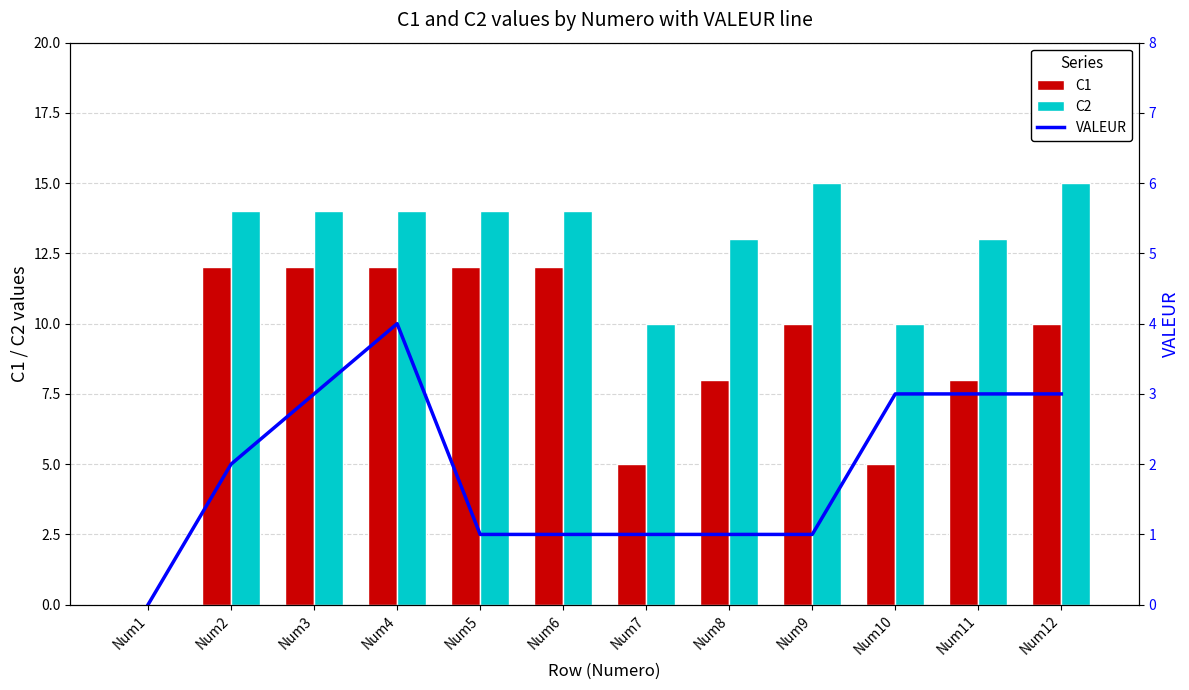

At how many categories does at least one series exceed 6?

11